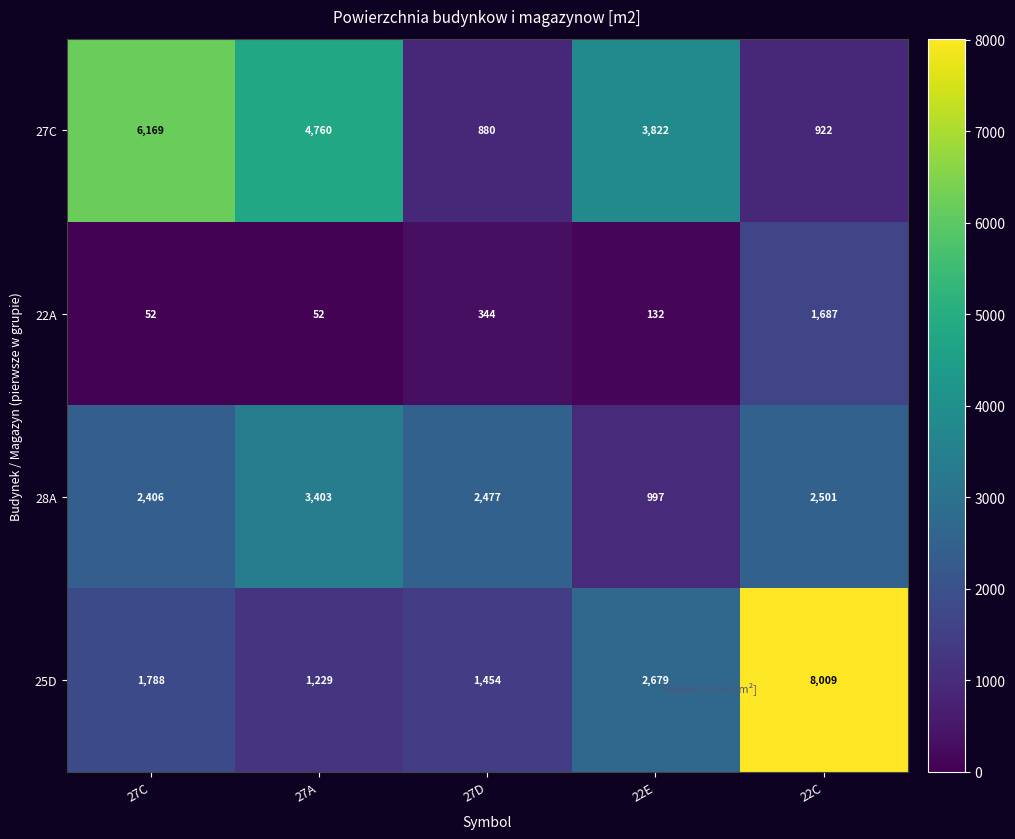

At which label is 22A closest to 869?

27D